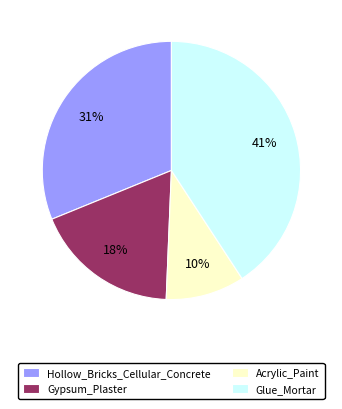

Do Gypsum_Plaster and Acrylic_Paint together represent more than half of the pie?

No